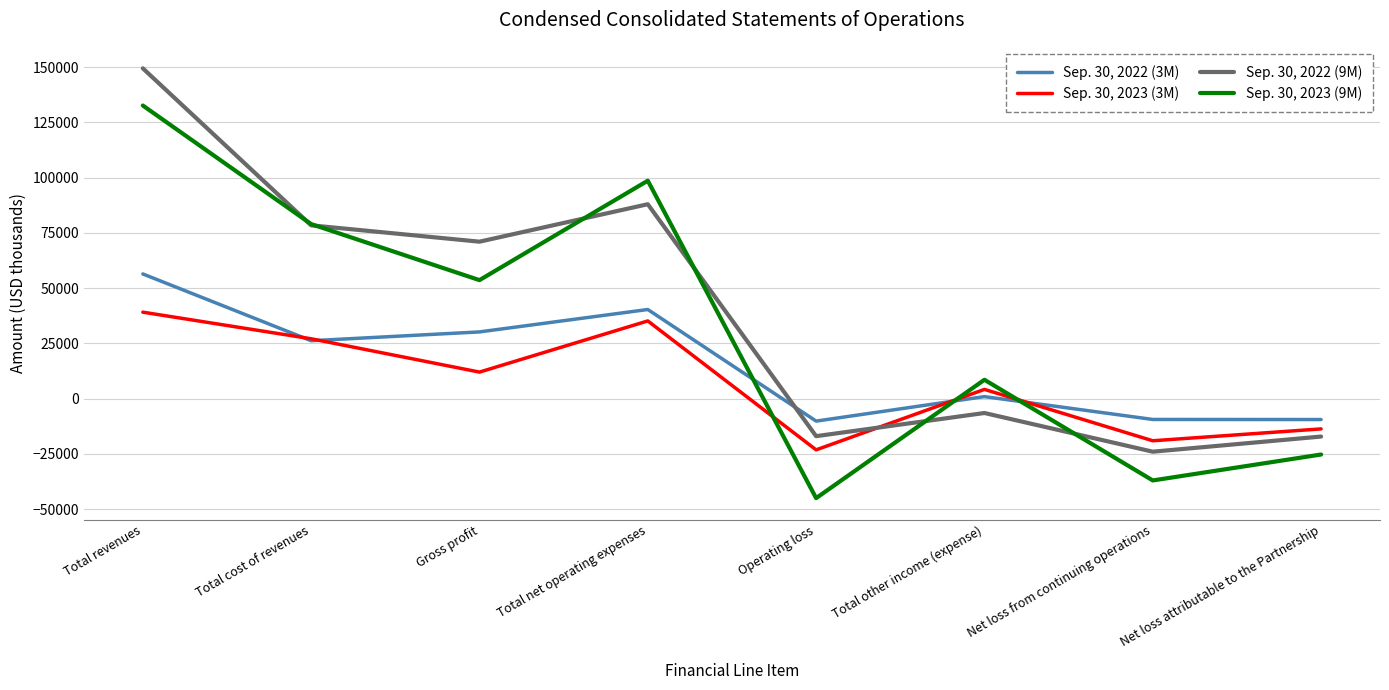

Which series has the widest spread of values?

Sep. 30, 2023 (9M)